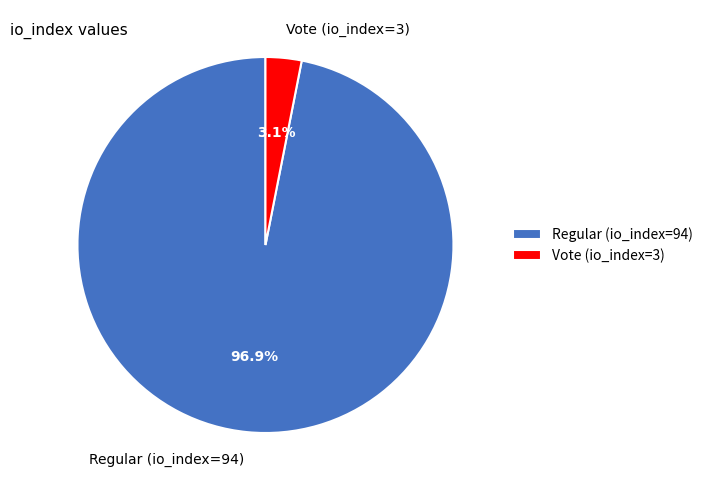

To the nearest percent, what portion does Regular (io_index=94) represent?

97%